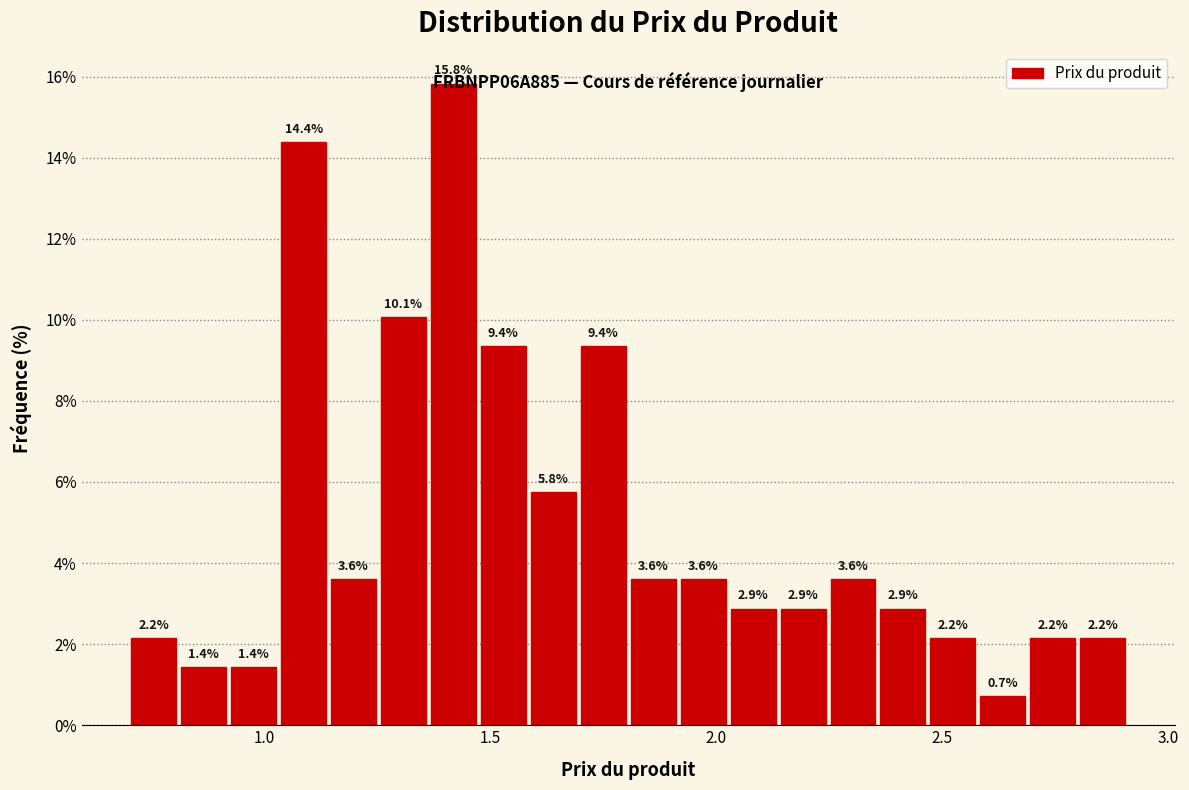

Around what value on the x-axis is the tallest bar? Give the approximate position of its centre, as read against the axis.

1.40